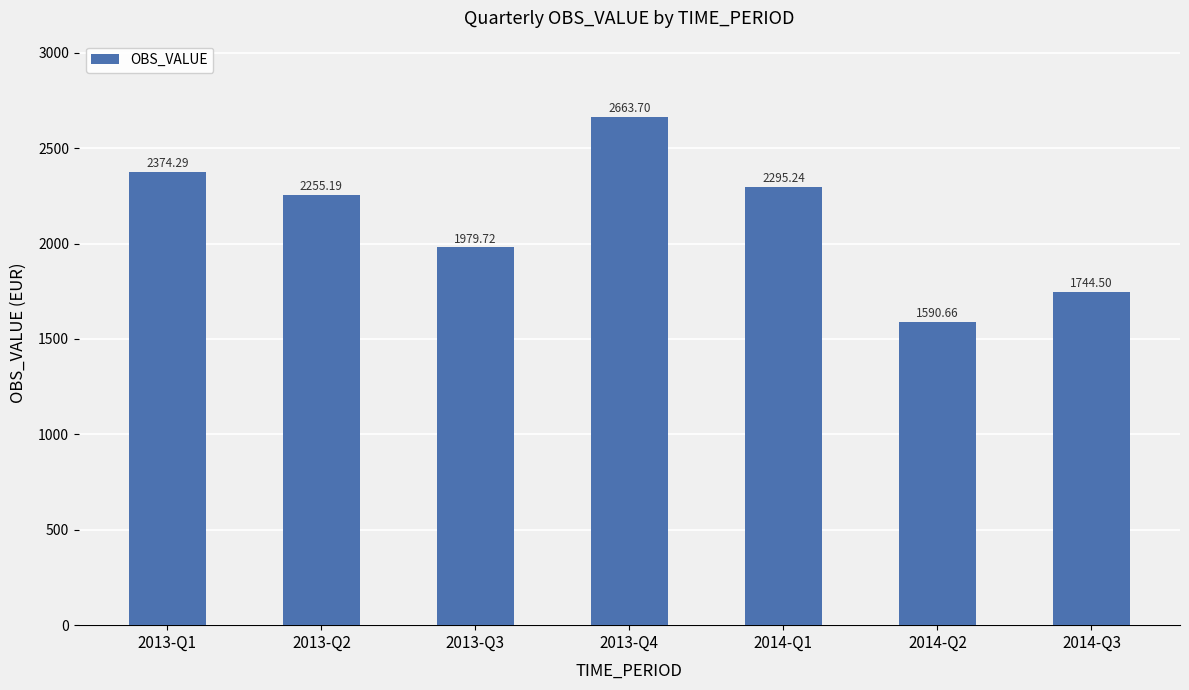

Reading right to left, list all the values displayed in this chart.

1744.5	1590.7	2295.2	2663.7	1979.7	2255.2	2374.3